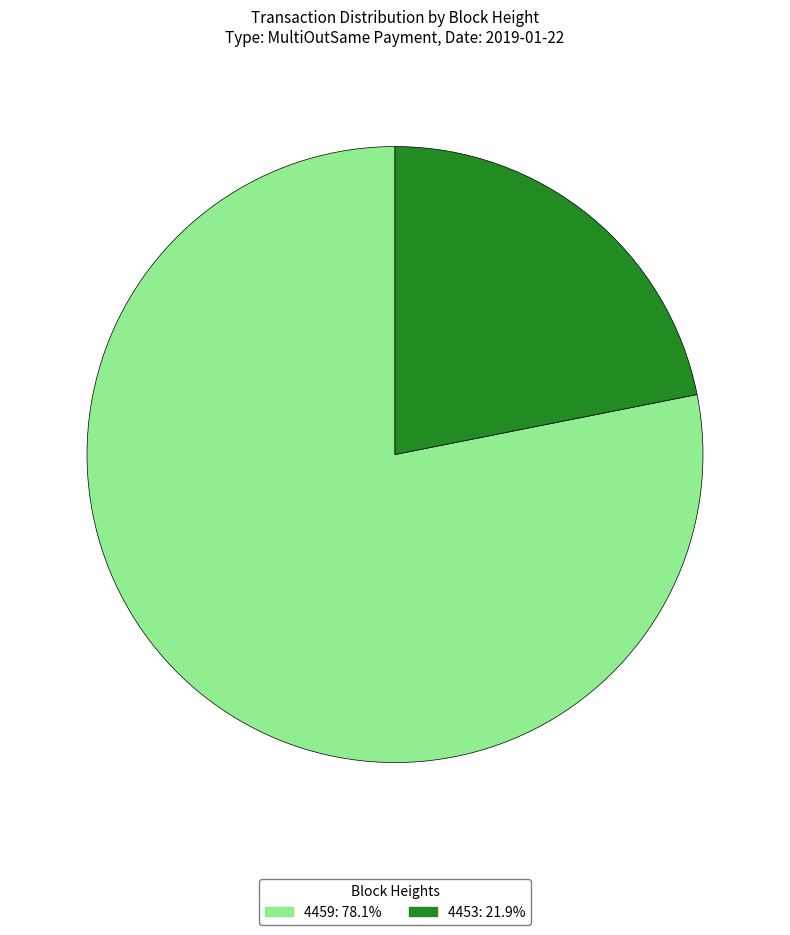

Which has a higher value, 4459 or 4453?

4459